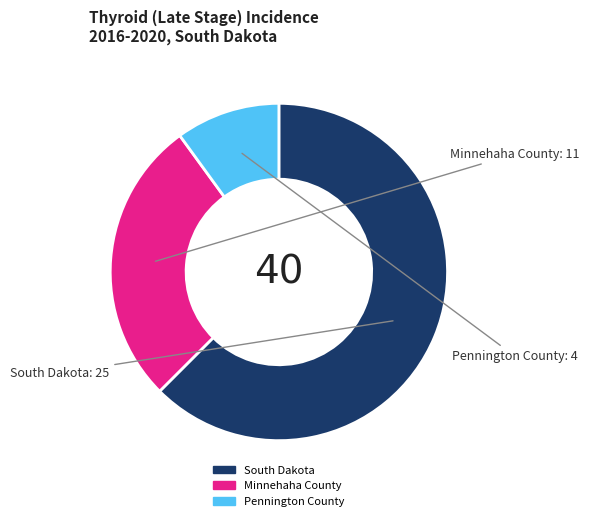

Approximately how many times larger is the value at South Dakota compared to Minnehaha County?

2.3